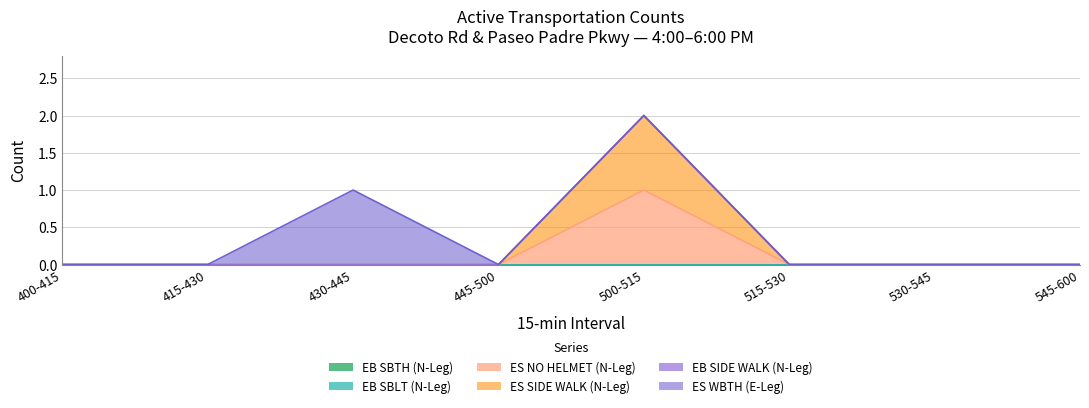

Reading left to right, extract all data points from this chart.

EB SBTH (N-Leg): 0	0	0	0	0	0	0	0
EB SBLT (N-Leg): 0	0	0	0	0	0	0	0
ES NO HELMET (N-Leg): 0	0	0	0	1	0	0	0
ES SIDE WALK (N-Leg): 0	0	0	0	1	0	0	0
EB SIDE WALK (N-Leg): 0	0	0	0	0	0	0	0
ES WBTH (E-Leg): 0	0	1	0	0	0	0	0